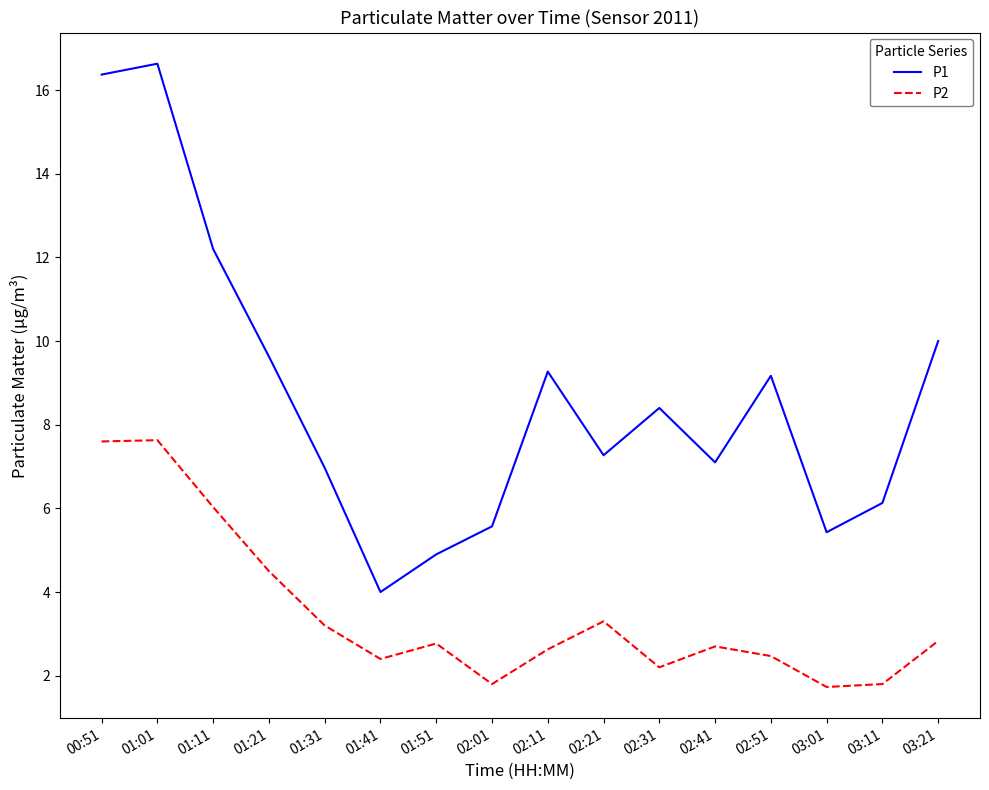

What position from the left is 03:21?

16